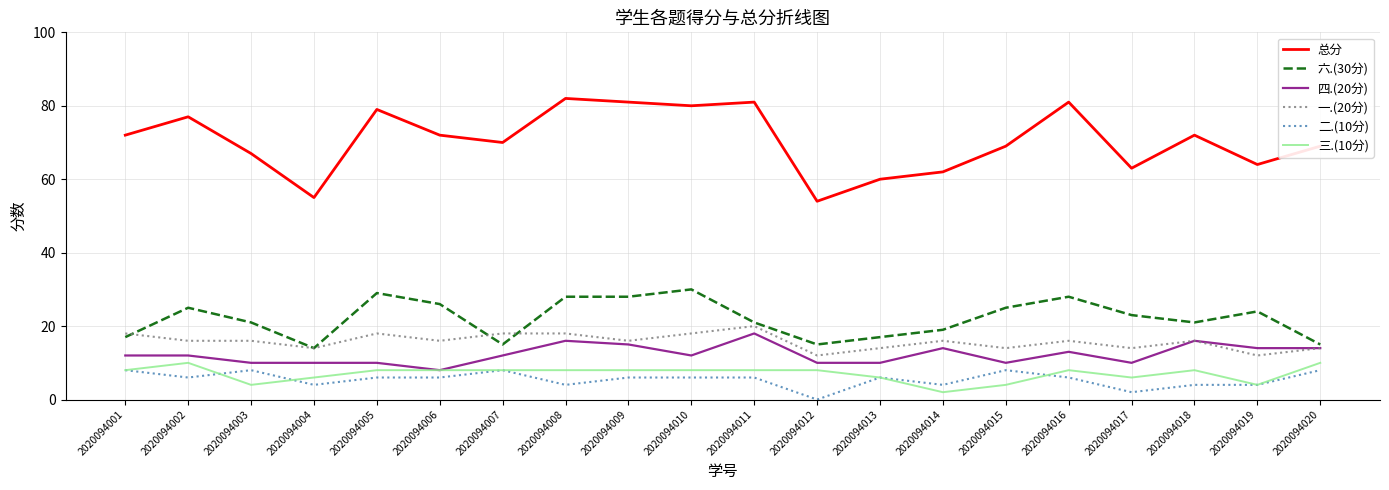

The 总分 series shows 81 at 2020094016. True or false?

True